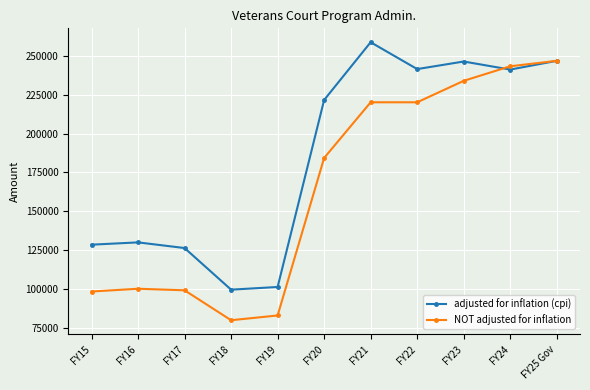

True or false: adjusted for inflation (cpi) has more than 0 points higher than both neighbors.

True